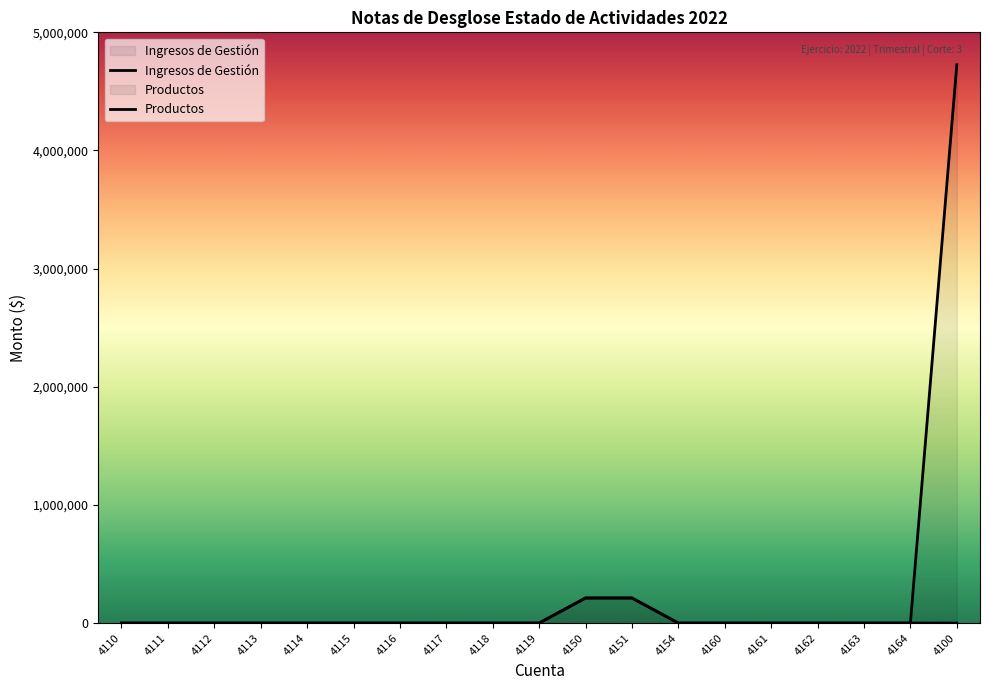

True or false: Ingresos de Gestión has more than 1 interior local peaks.

False